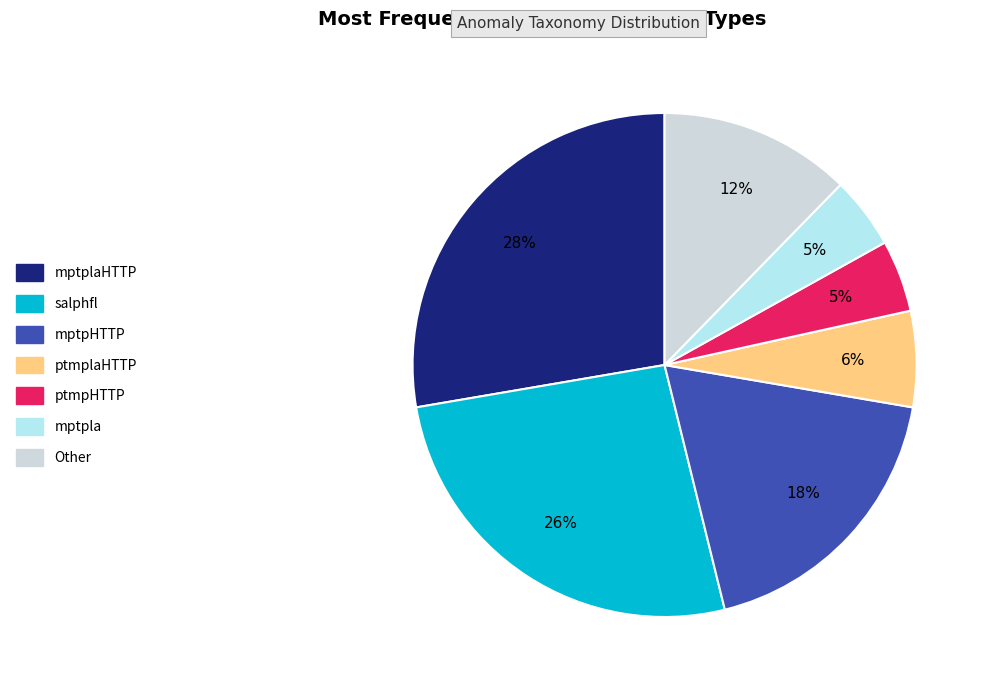

Is there any slice that represents more than half of the pie?

No